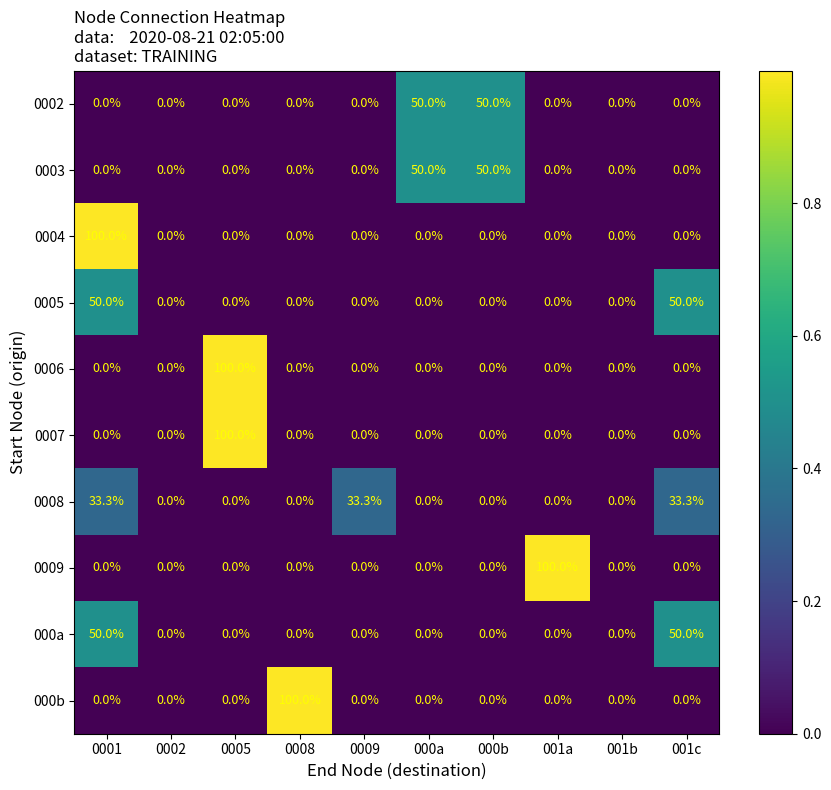

The value of 0004 at 0002 is 0.0. True or false?

True